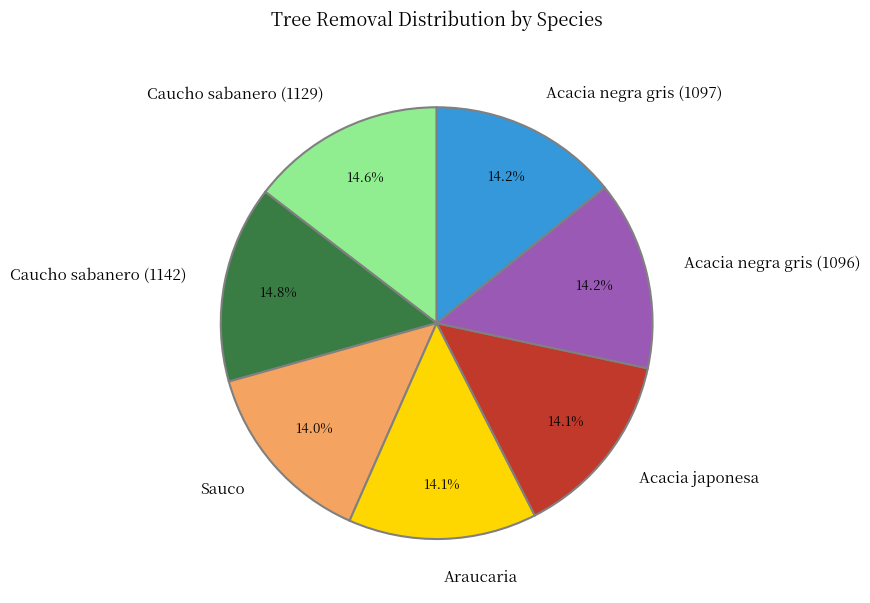

Is it true that Acacia negra gris (1097) is 14% of the pie?

True